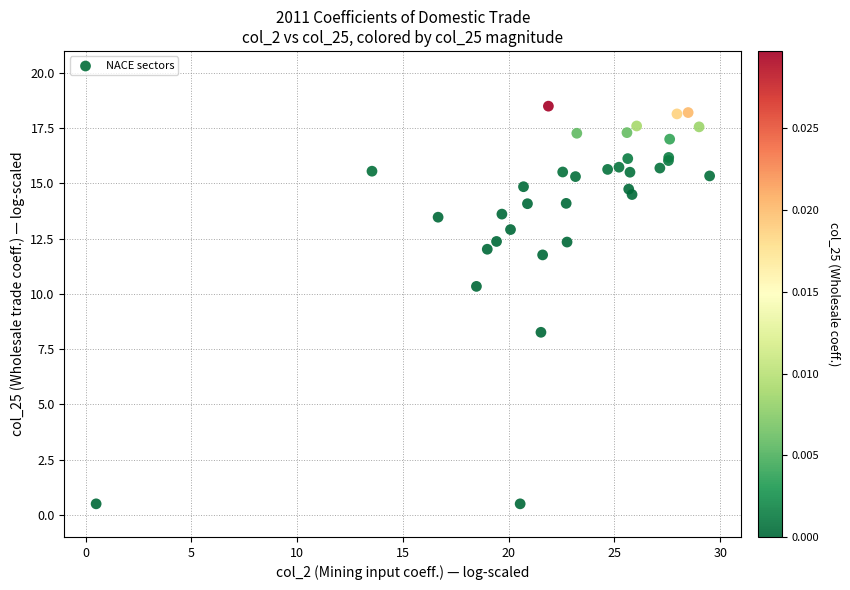

What Y value in the scatter plot is closest to 9?

8.3